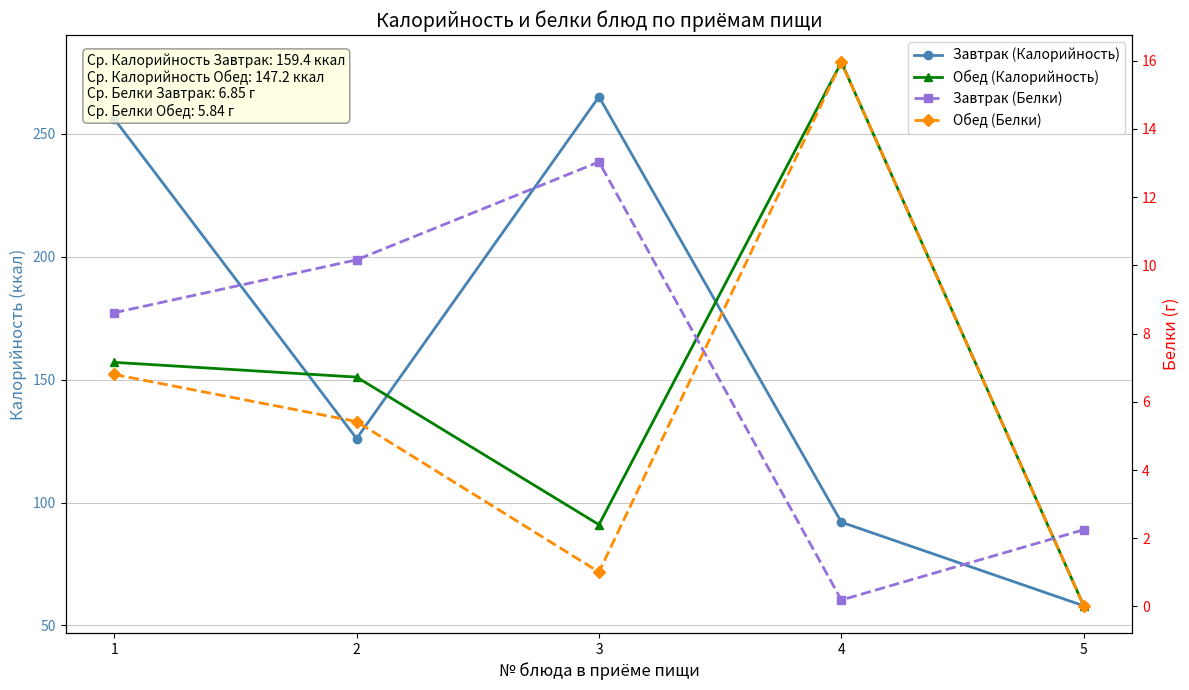

What is the total value across all series at 3?

370.0